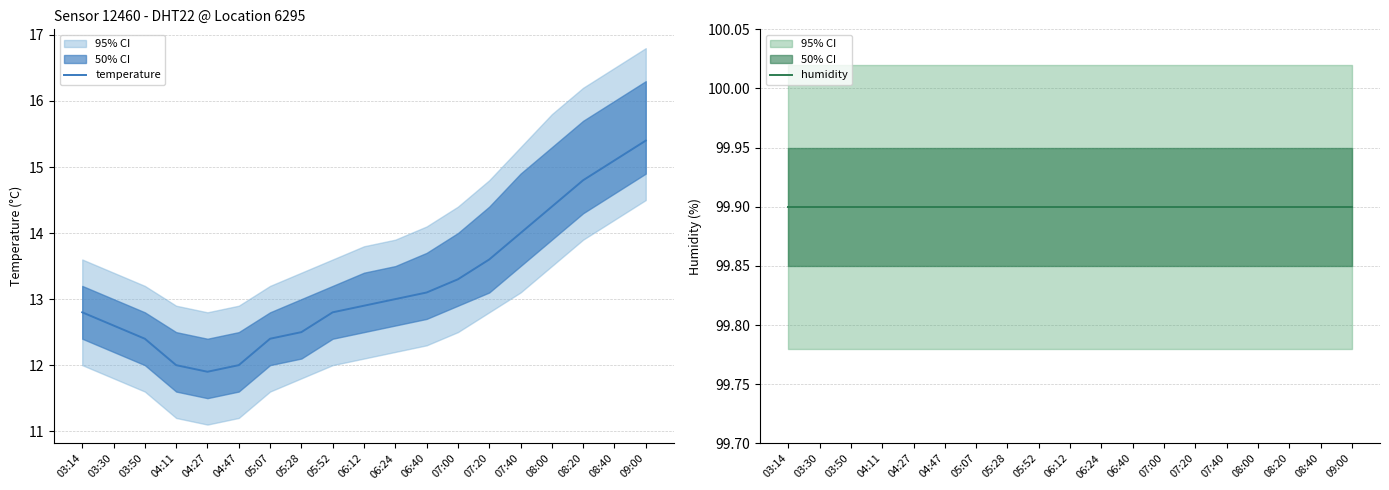

What are all the series names shown in the legend?

temperature, humidity